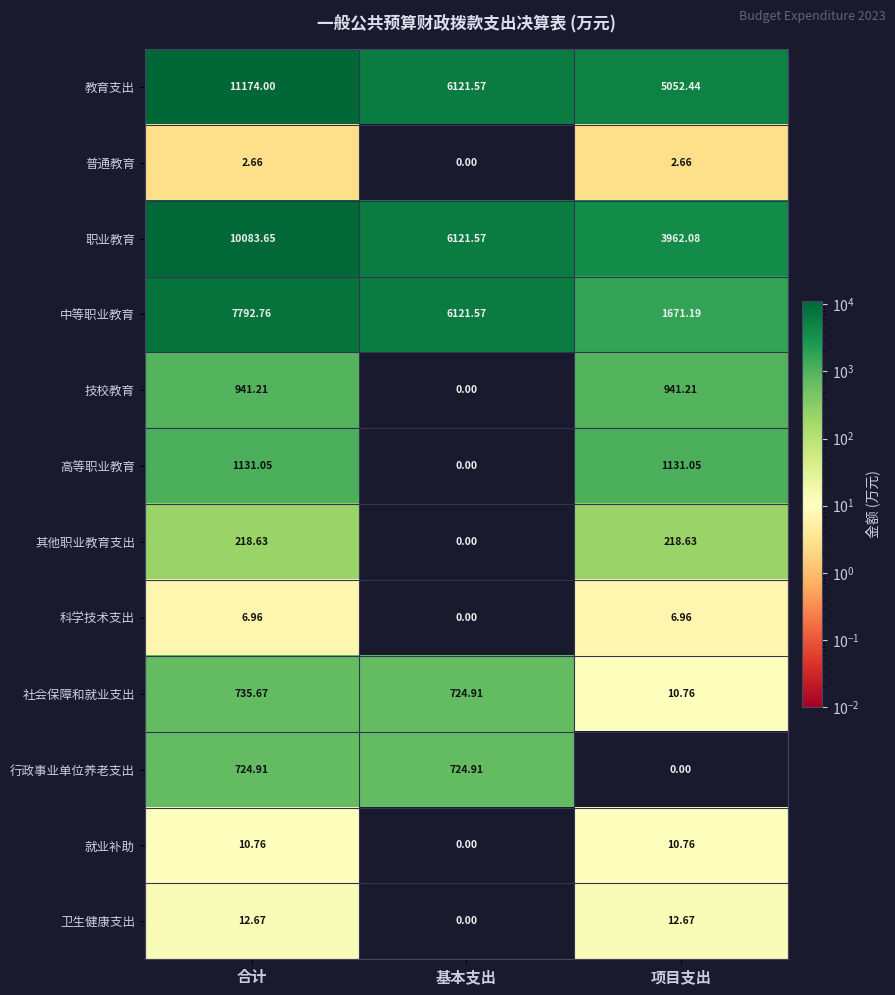

Is the value of 就业补助 at 合计 greater than the value of 高等职业教育 at 项目支出?

No